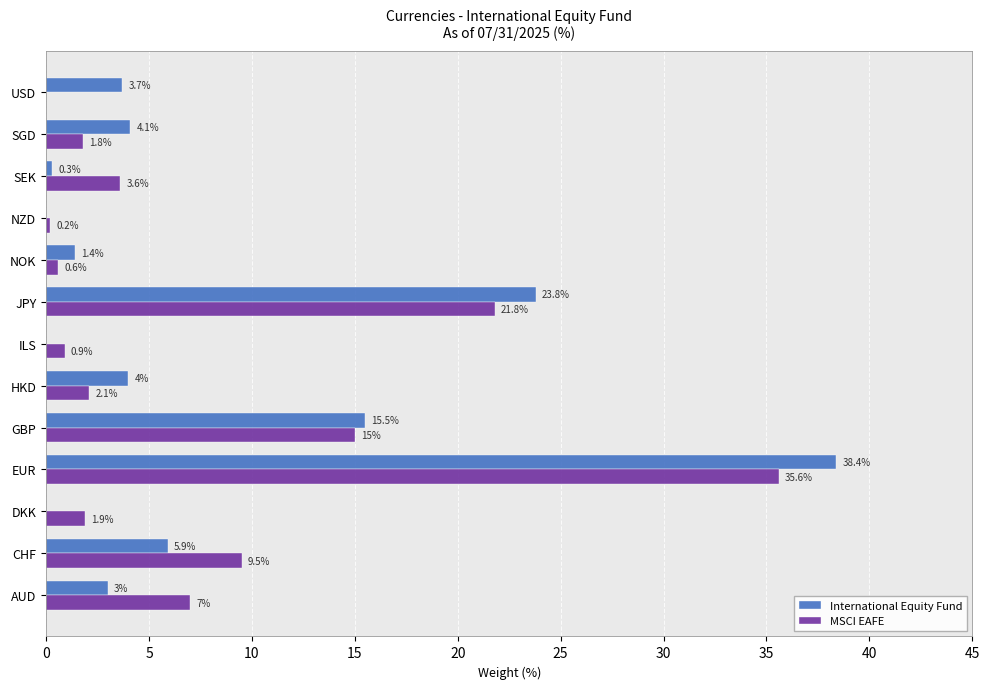

What is the sum of all MSCI EAFE values?

100.0